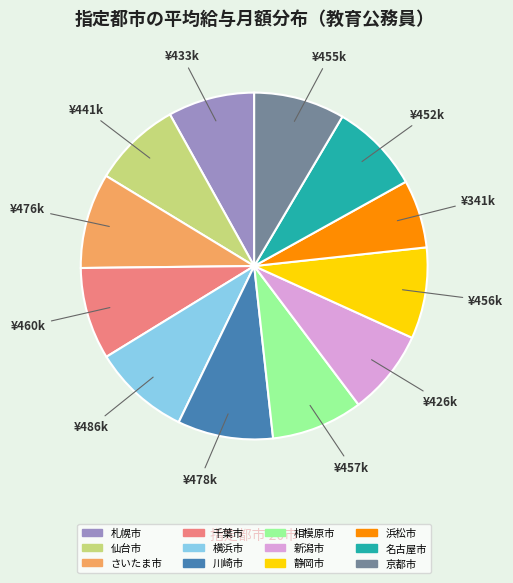

The 静岡市 slice represents 1% of the pie. True or false?

False